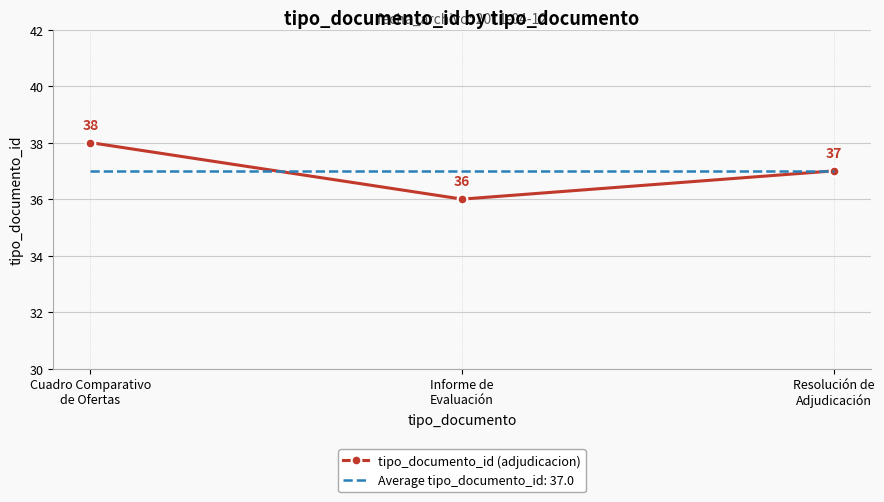

How many values in the tipo_documento_id (adjudicacion) series are below 37?

1